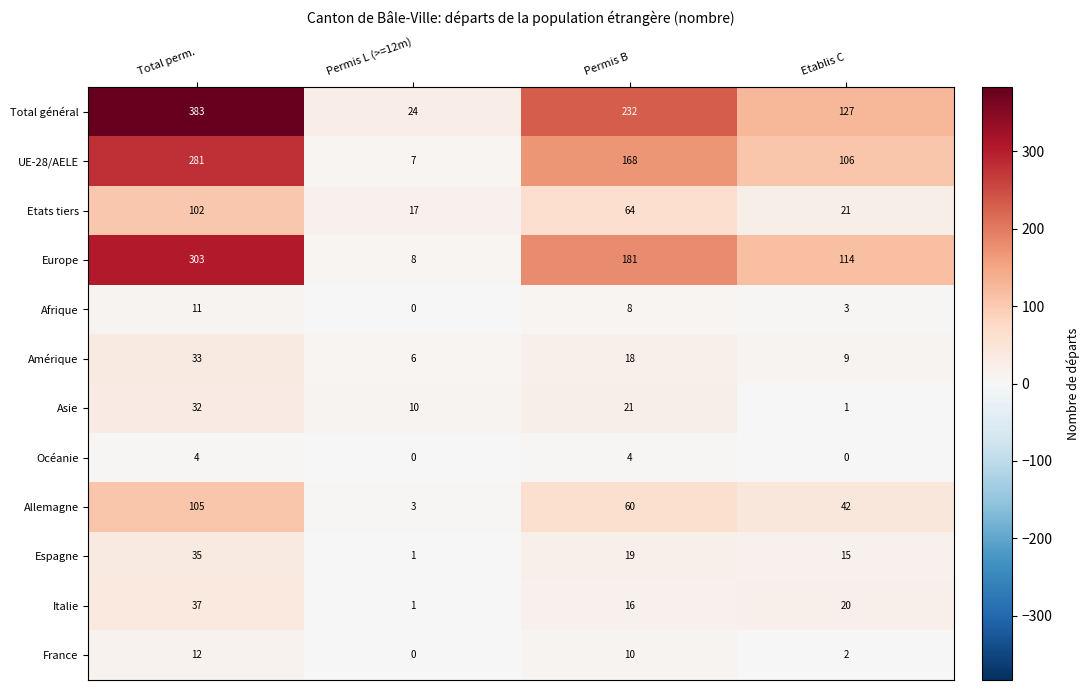

What is the greatest value displayed?

383